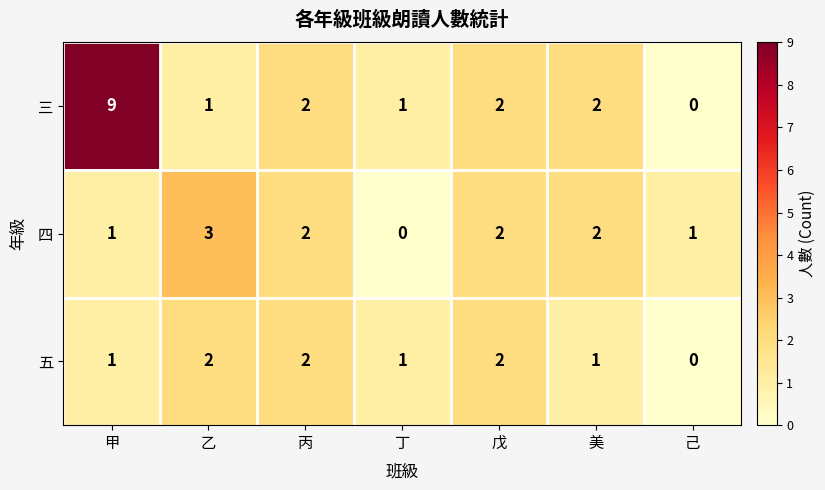

How many distinct data groups are displayed?

3